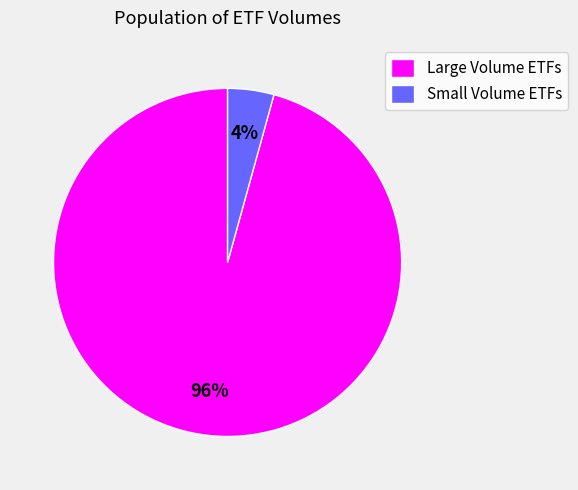

Which category has the smallest portion of the pie?

Small Volume ETFs